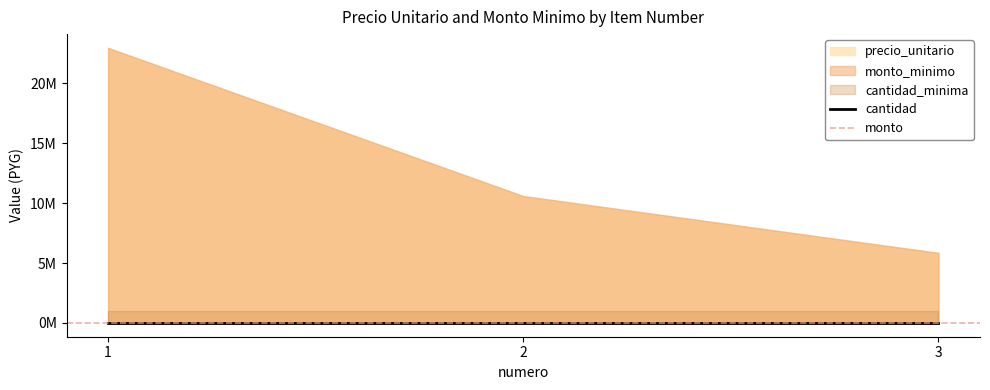

How many data points does each series have?

3